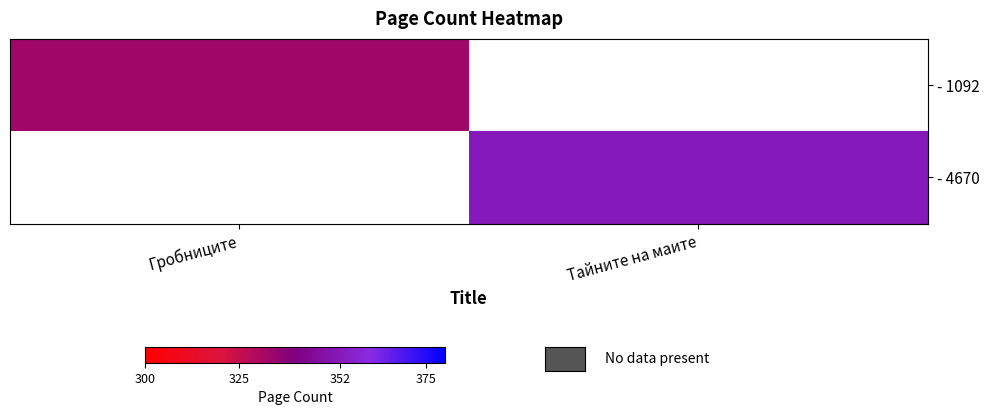

Which category has the highest value in the - 1092 series?

Гробниците